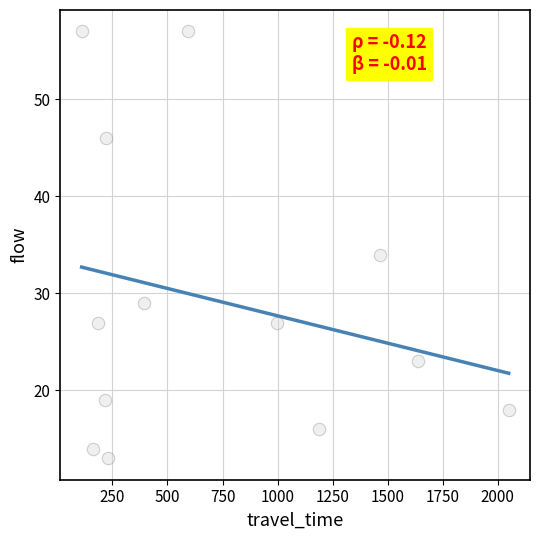

What Y value in the scatter plot is closest to 35?

34